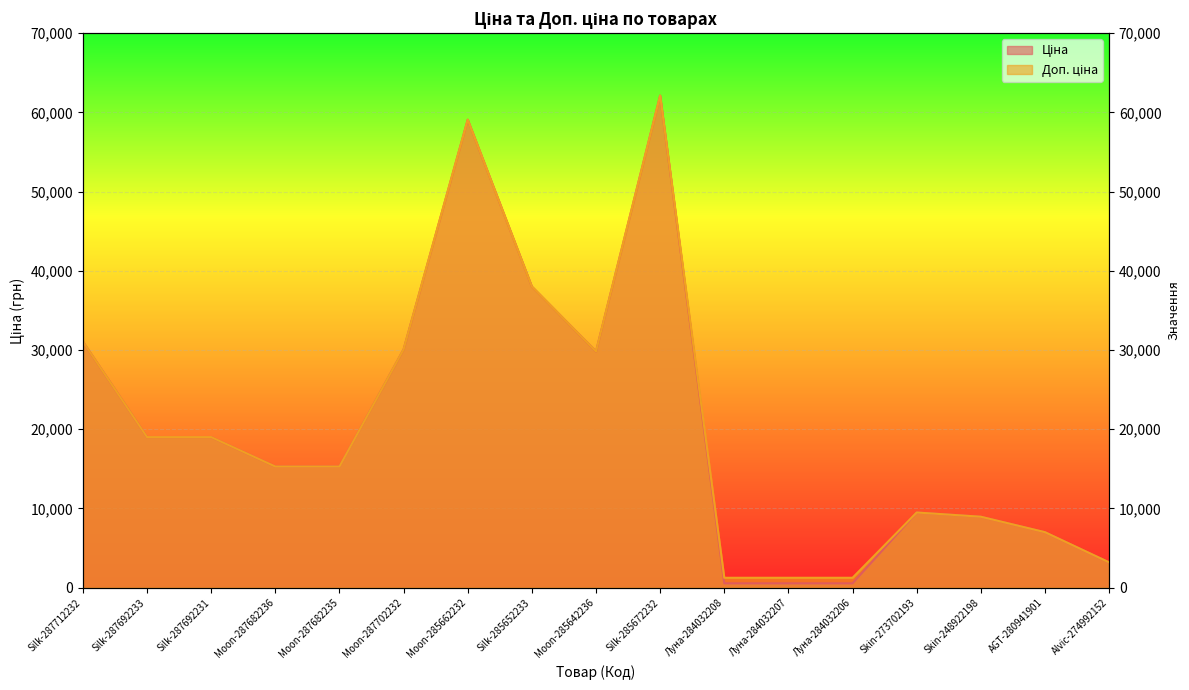

At which category does the chart reach its peak across all series?

Silk-285672232